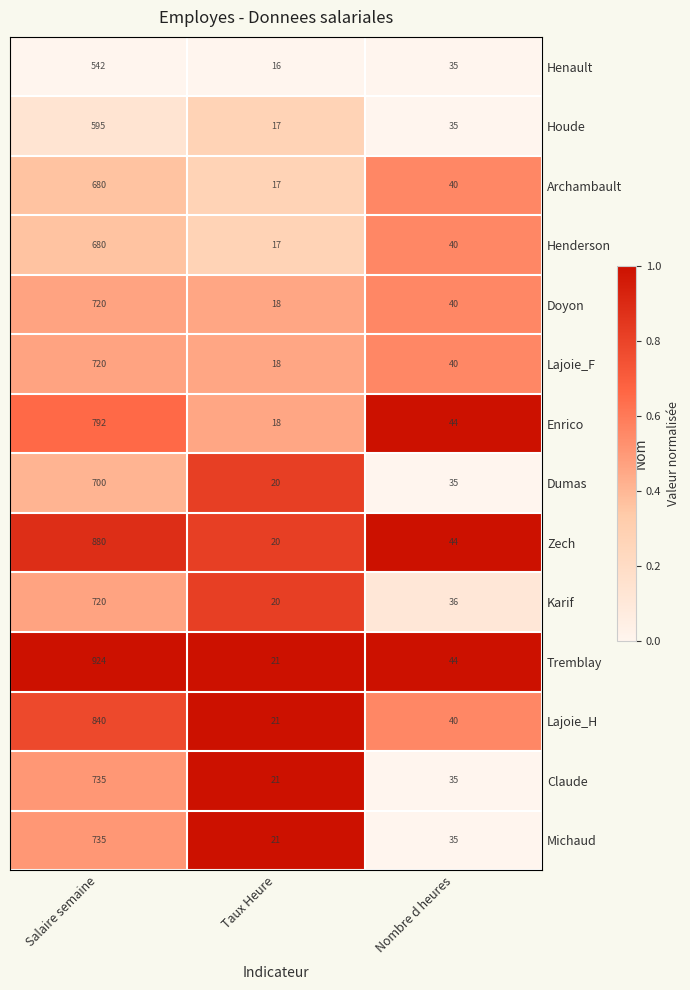

Which series has the widest spread of values?

Tremblay